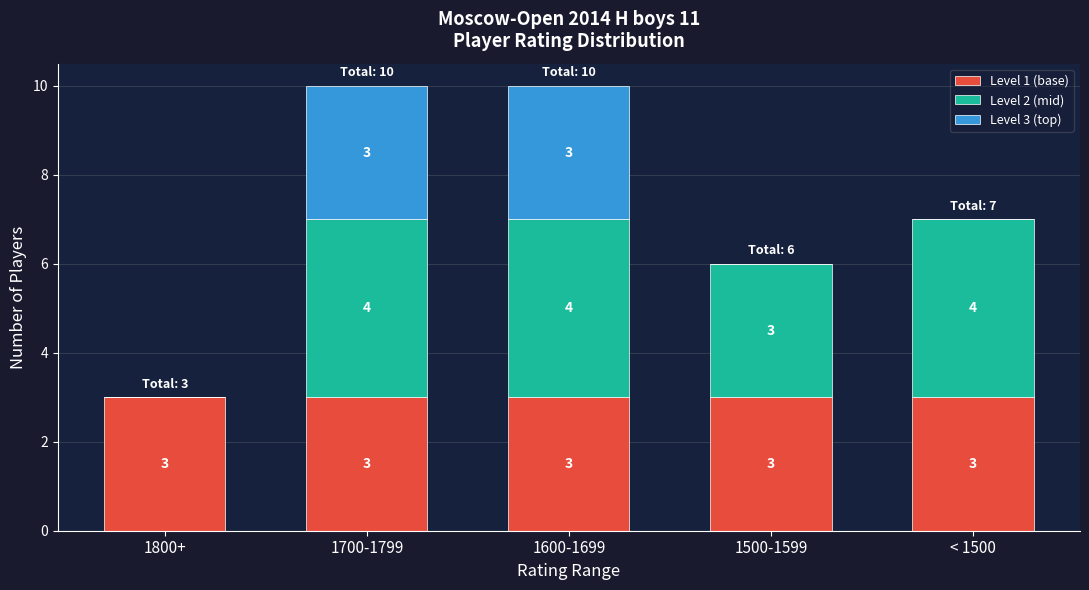

Reading right to left, what are the values for Level 1 (base)?

< 1500=3	1500-1599=3	1600-1699=3	1700-1799=3	1800+=3